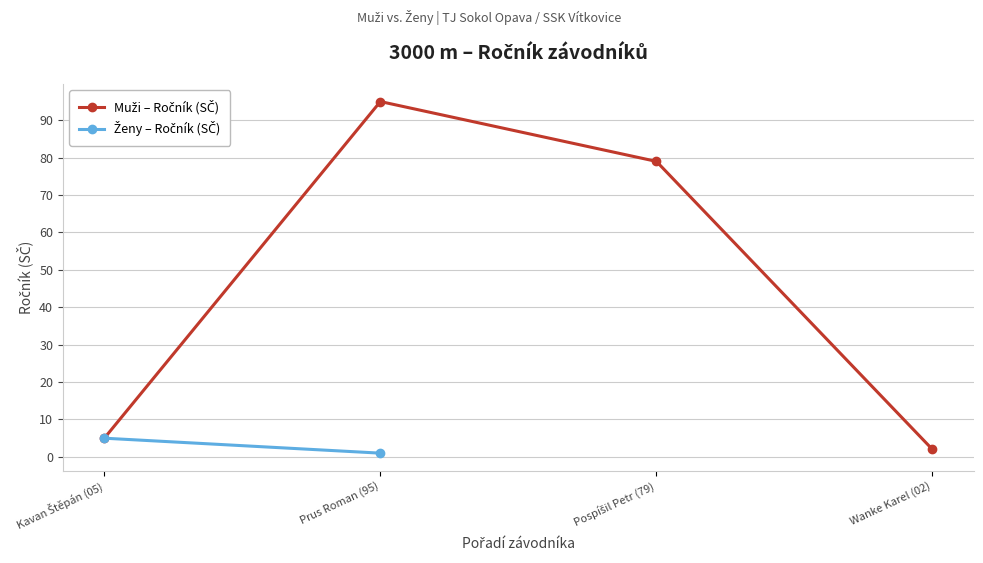

What is the change in value from Prus Roman (95) to Wanke Karel (02)?

-93